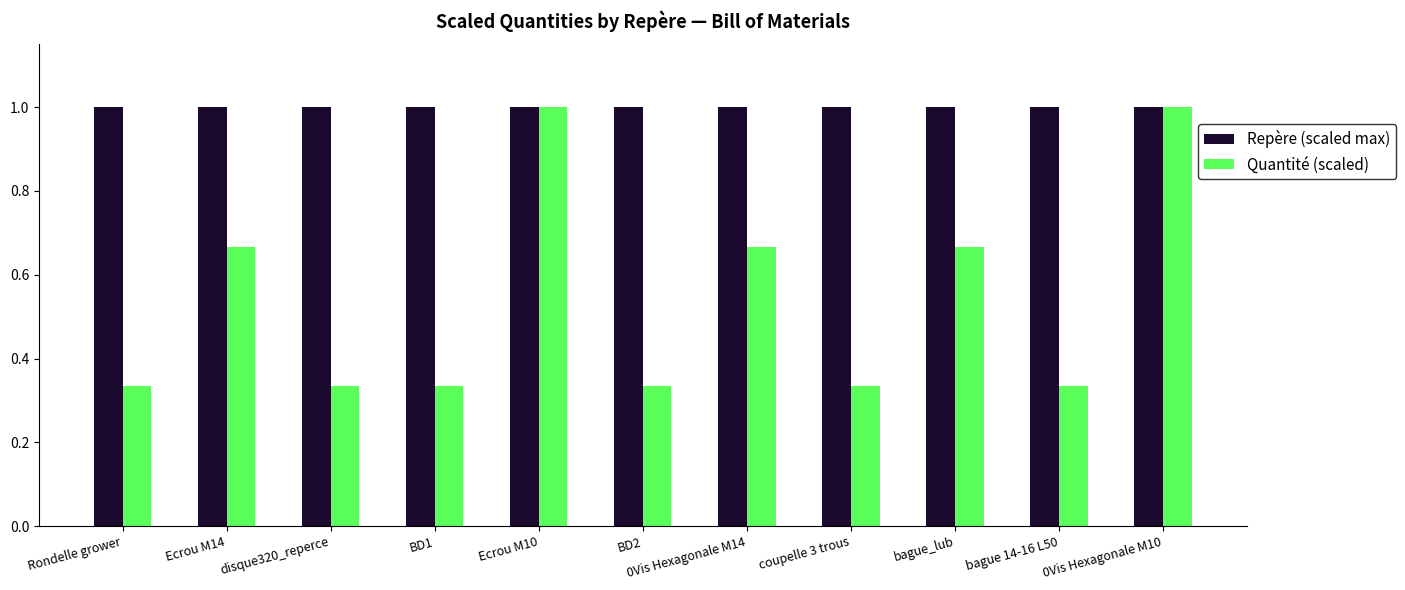

True or false: Quantité (scaled) has a value of 0.2 at BD2.

False